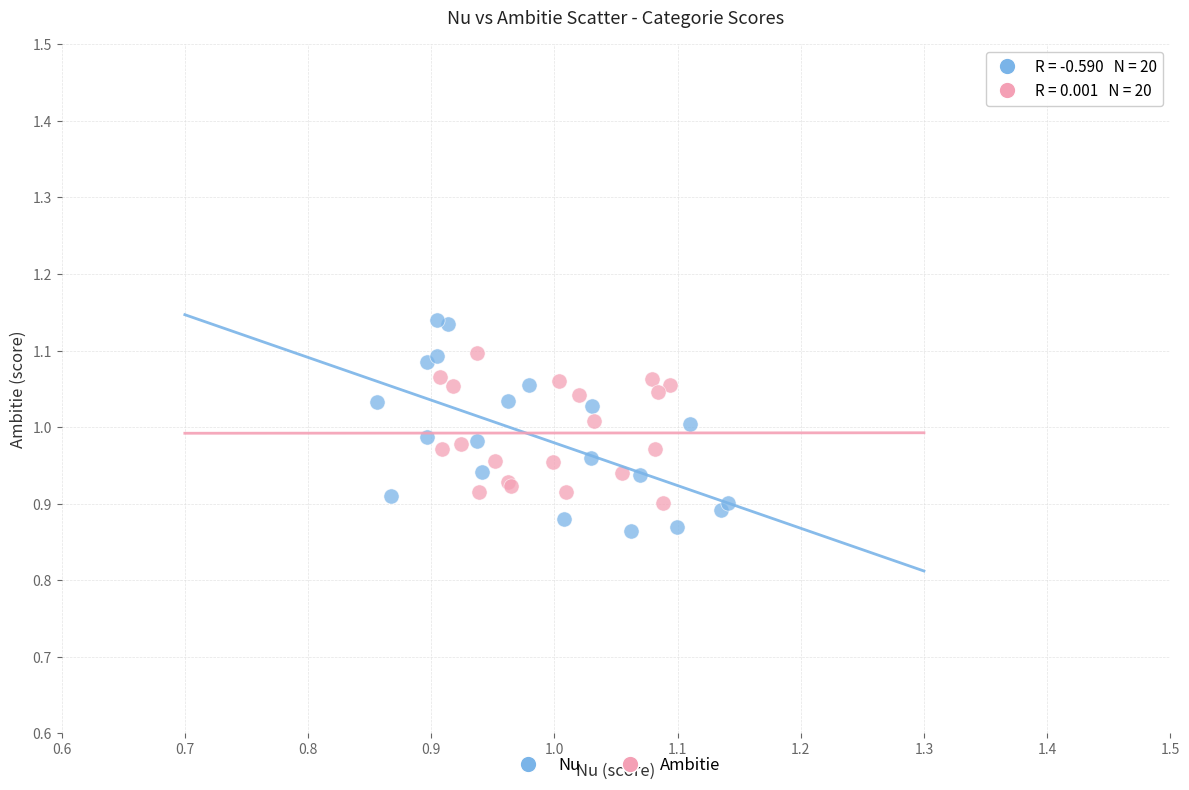

What are all the series names shown in the legend?

Nu, Ambitie